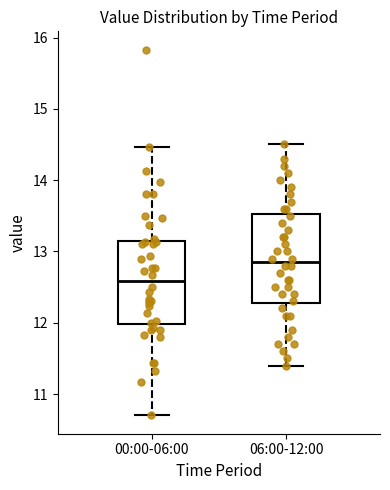

Reading left to right, read every box against the y-axis: the position of its median line, the range the box covers, and the ends of its whiskers. The values are not printed on the chart, so give them approximately, as read against the axis.

00:00-06:00: median 12.6, box 12.0 to 13.1, whiskers 10.7 to 14.5
06:00-12:00: median 12.9, box 12.3 to 13.5, whiskers 11.4 to 14.5